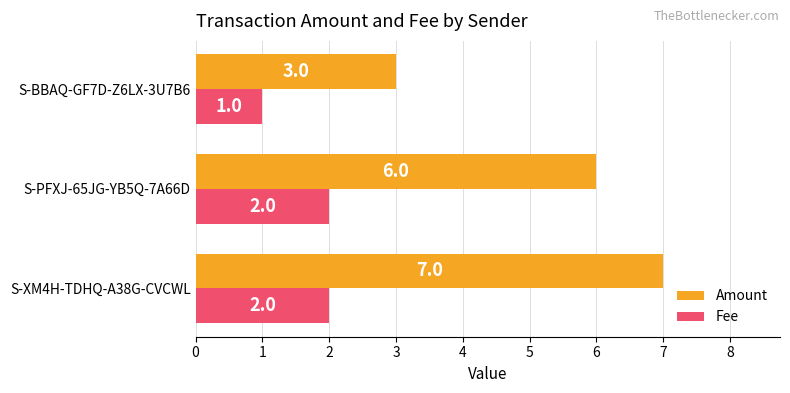

The Amount series shows 12 at S-XM4H-TDHQ-A38G-CVCWL. True or false?

False